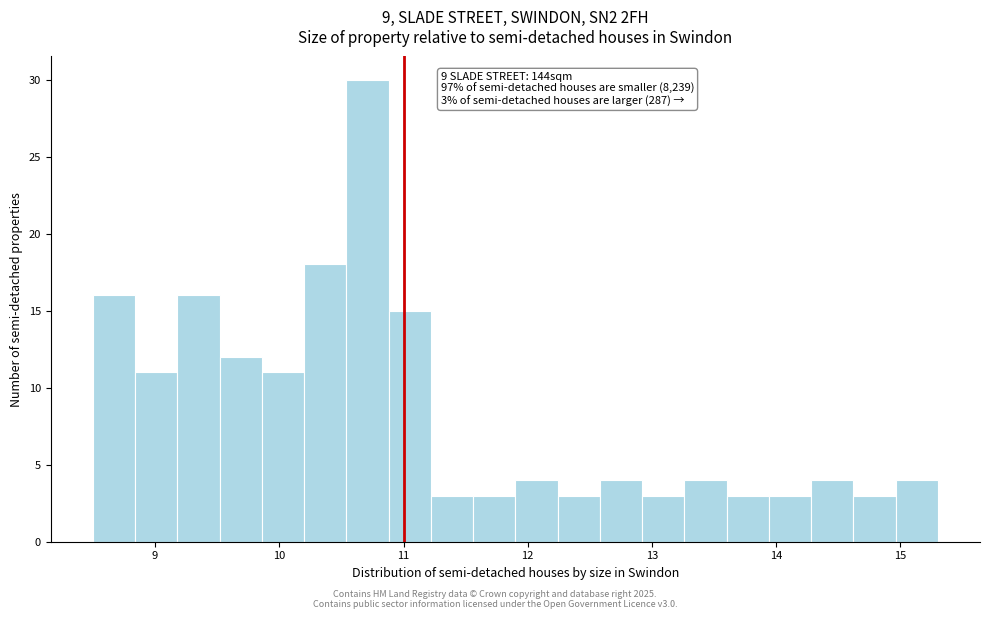

Around what value on the x-axis is the tallest bar? Give the approximate position of its centre, as read against the axis.

10.7